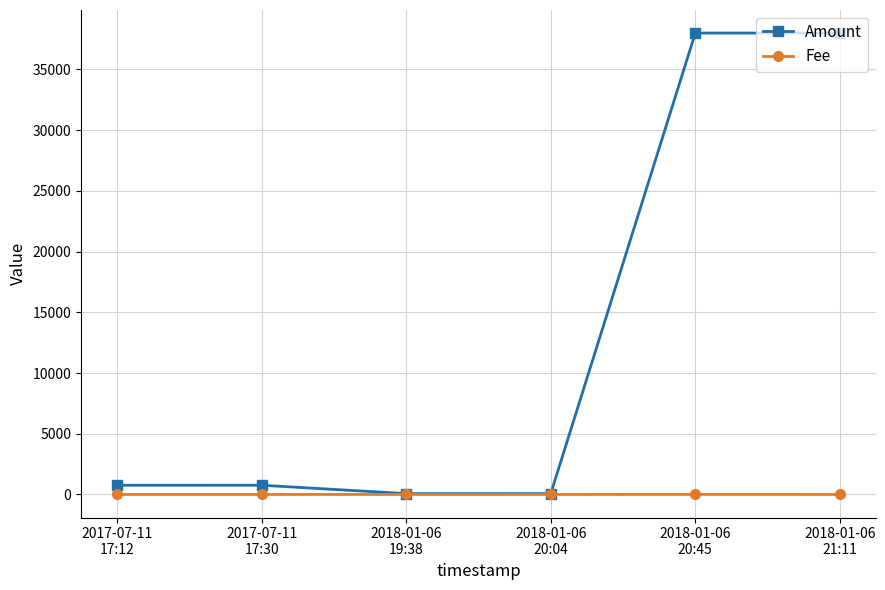

Which series has the largest total across all categories?

Amount